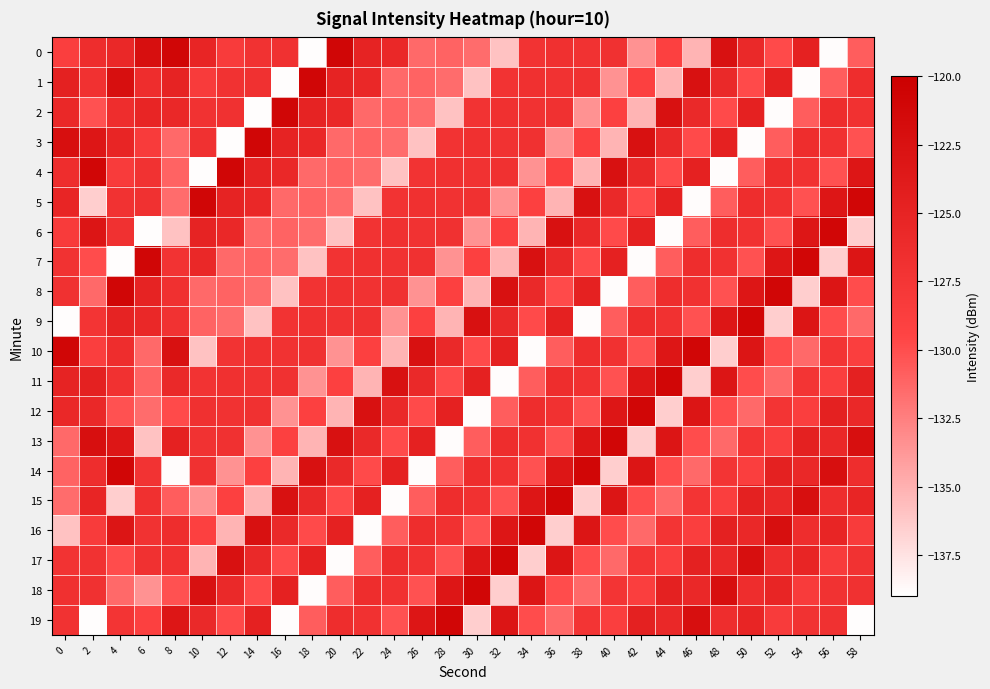

What is the maximum value shown in the chart?

-120.9